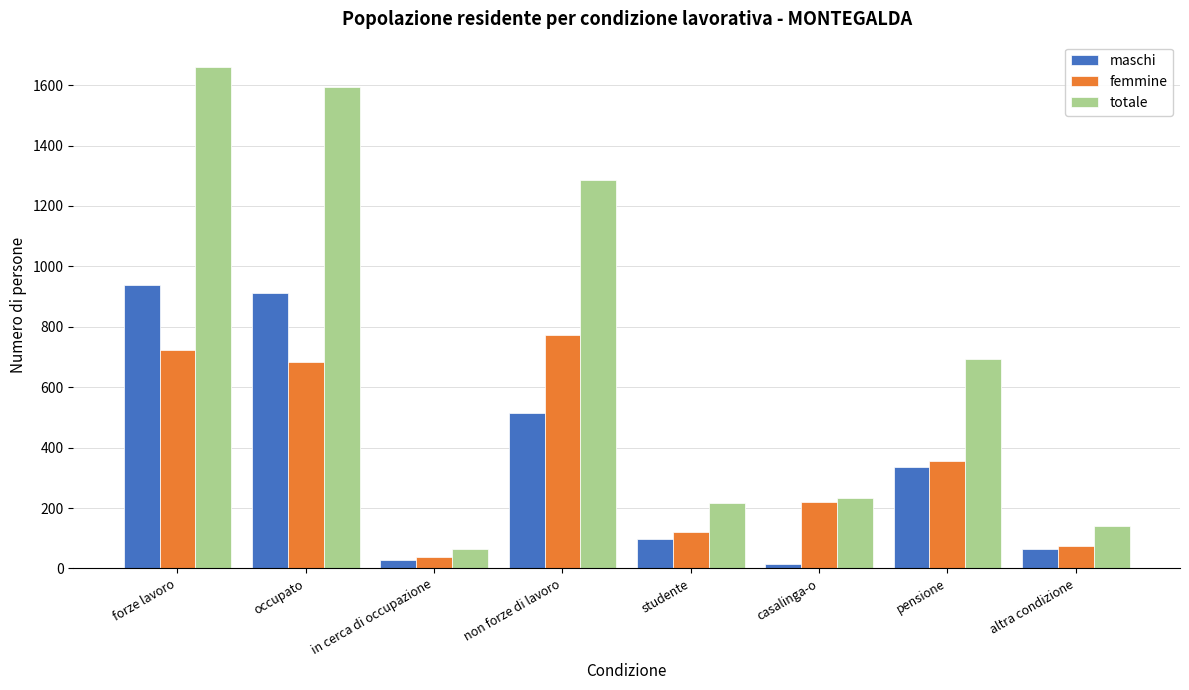

Reading right to left, transcribe all the data shown in this chart.

maschi: 65.1	336.6	15.4	96.0	513.1	27.9	911.0	938.9
femmine: 75.8	355.3	219.4	121.4	772.0	38.0	684.0	722.0
totale: 141.0	691.9	234.8	217.4	1285.1	65.9	1595.0	1660.9